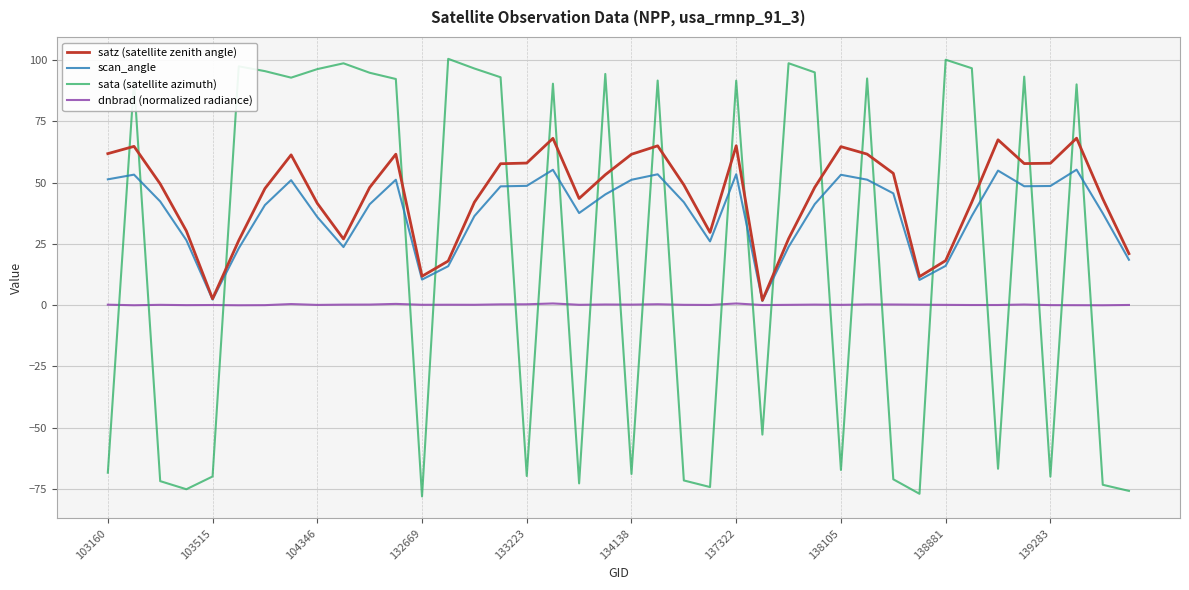

How many categories are shown in the chart?

40